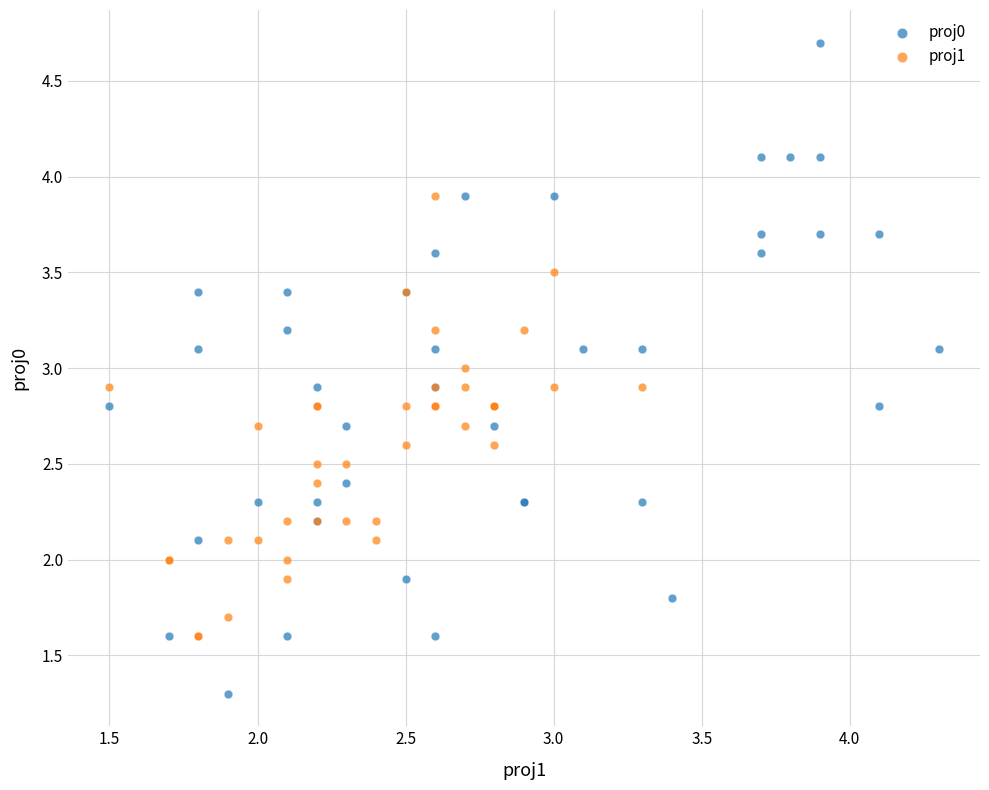

Which series reaches the minimum Y coordinate?

proj0